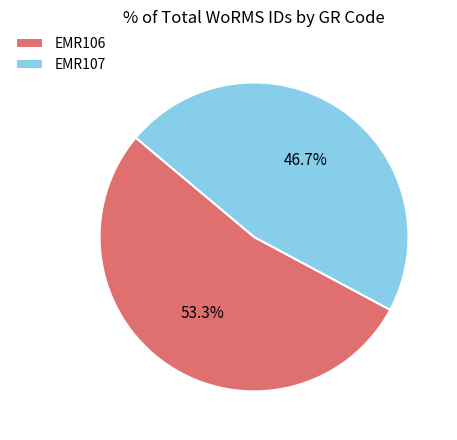

True or false: EMR107 accounts for 47% of the total.

True